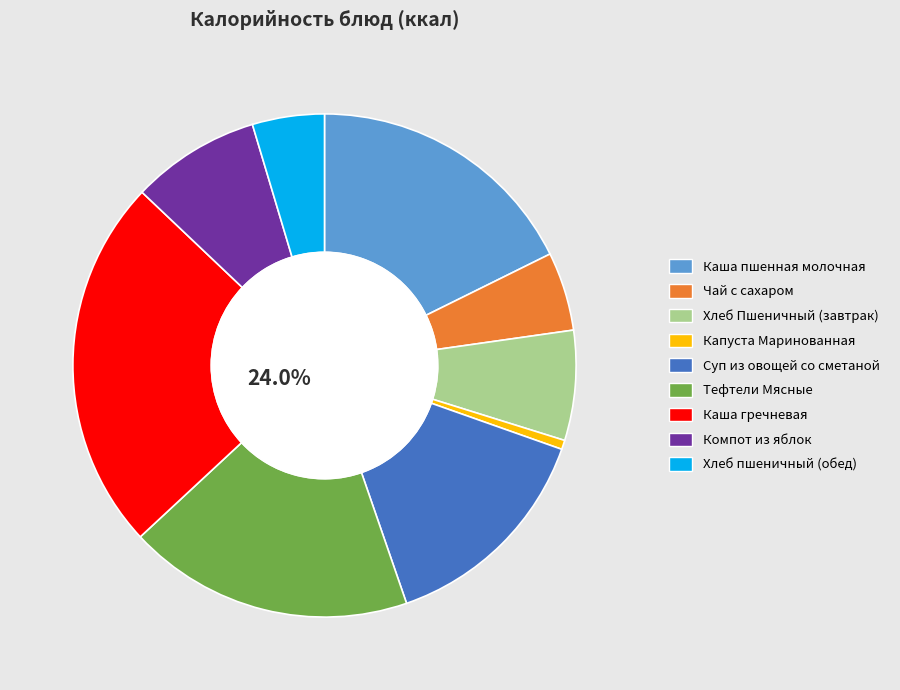

The Капуста Маринованная slice represents 1% of the pie. True or false?

True